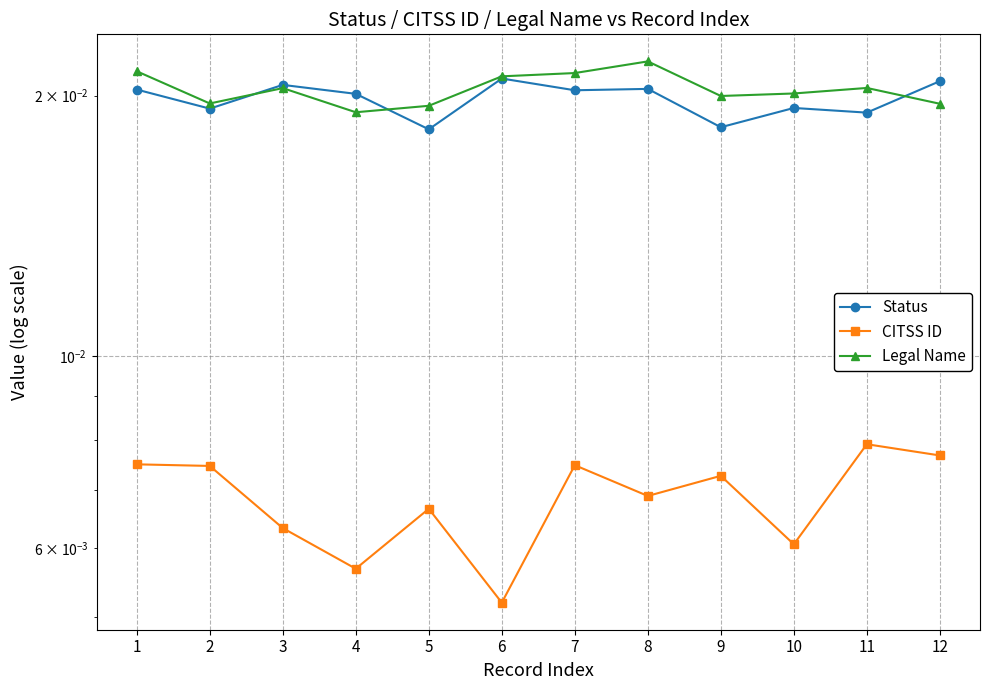

Between 11 and 6, which is larger?

6